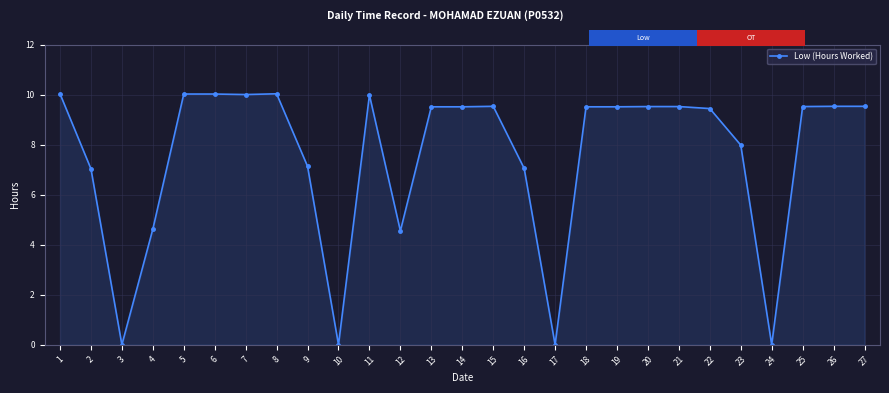

How many data points are less than 9?

10